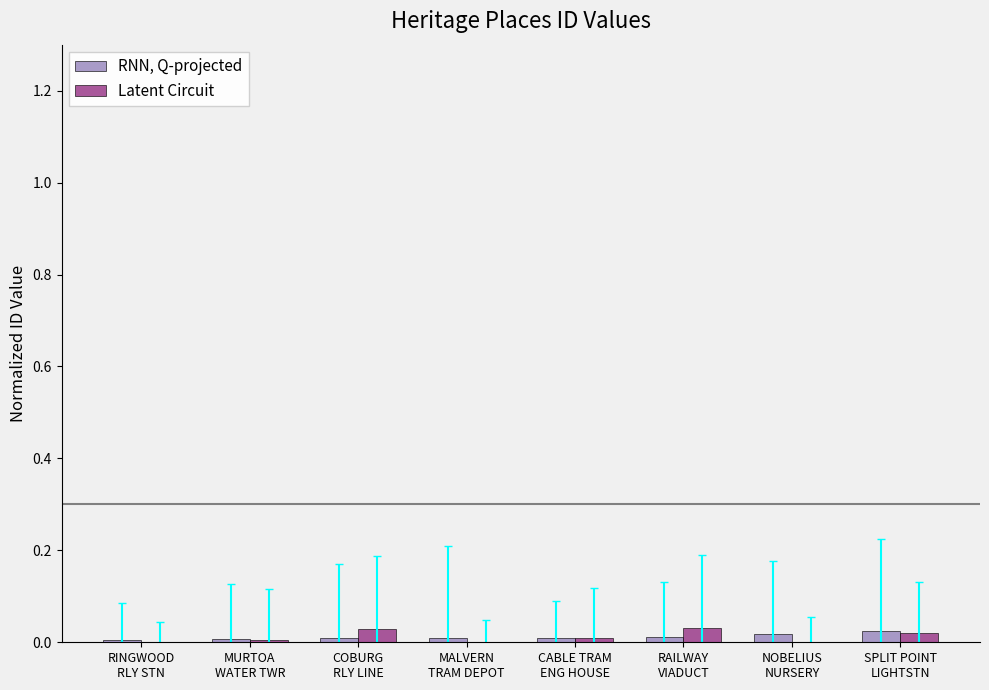

List the series in order of their peak value, highest first.

Latent Circuit, RNN, Q-projected